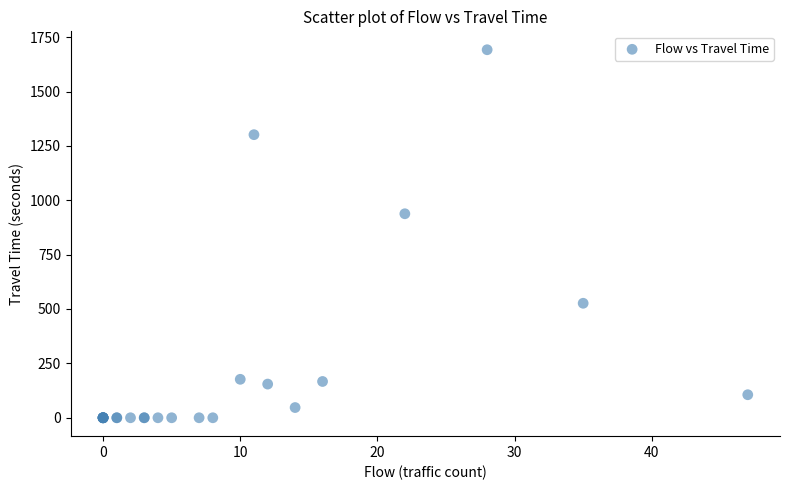

What Y value in the scatter plot is closest to 846?

938